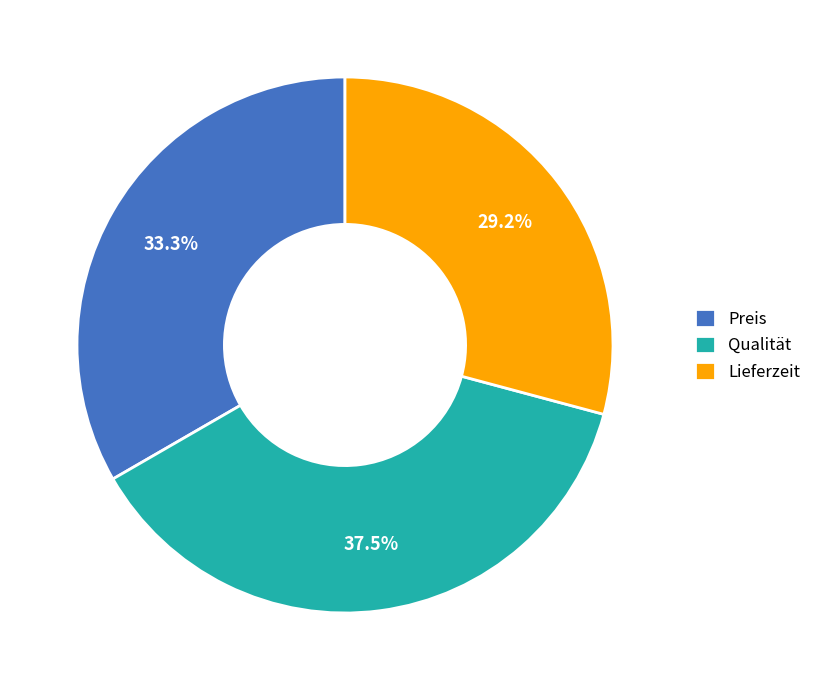

Count the number of slices in the pie.

3